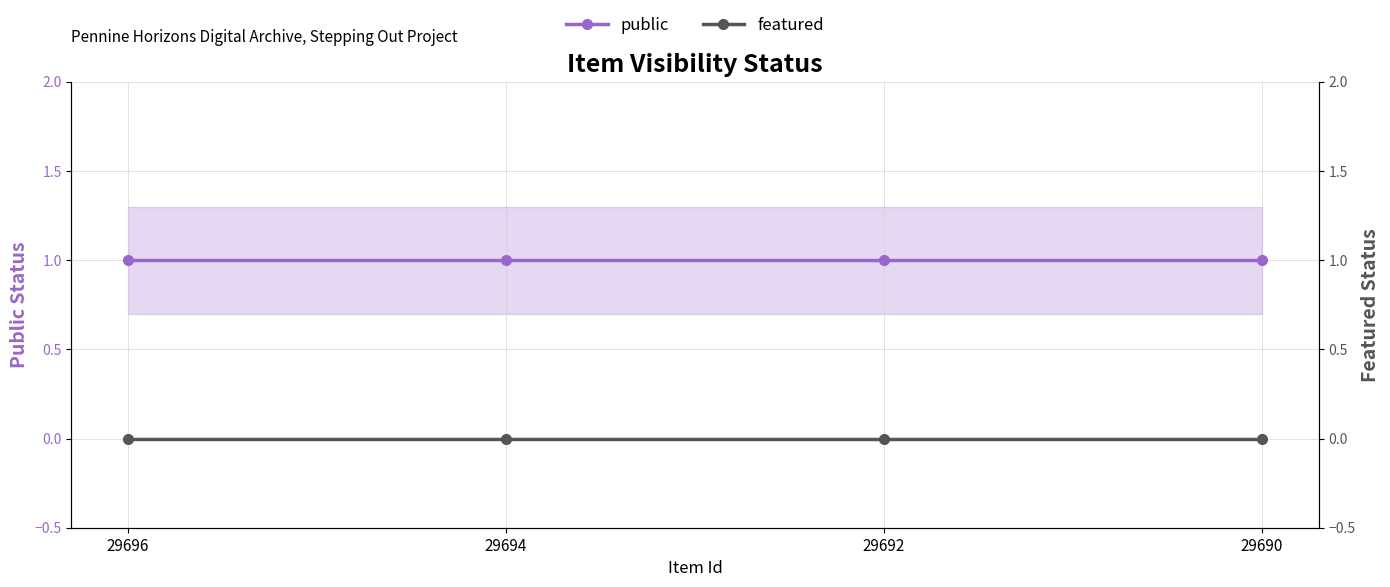

Reading left to right, what are all the values shown in this chart?

public: 1	1	1	1
featured: 0	0	0	0